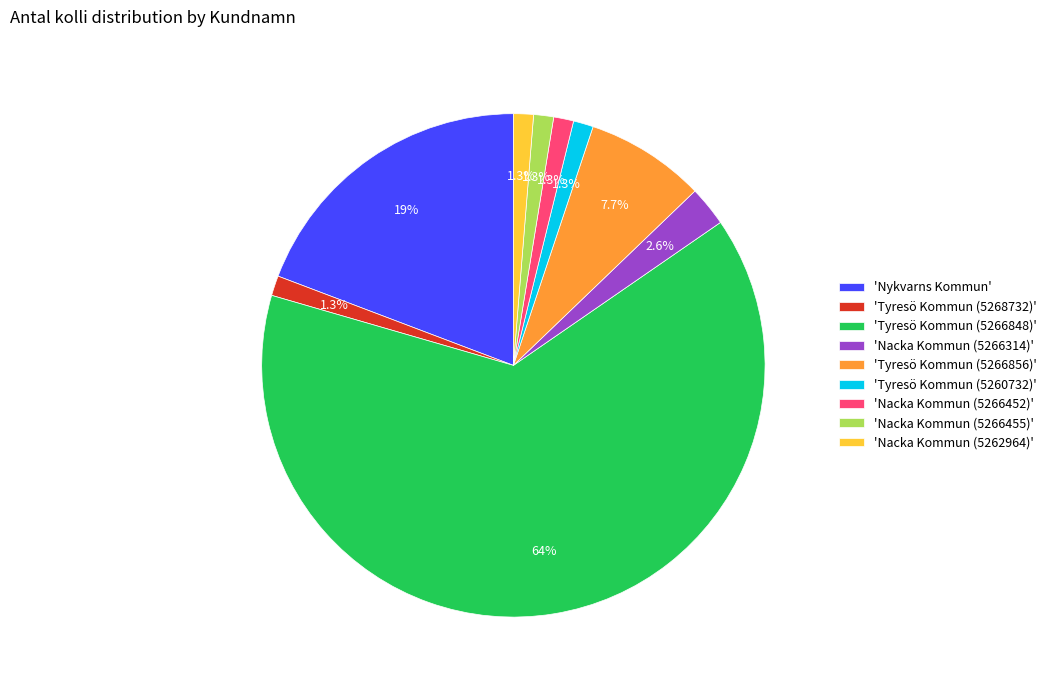

Which slice is the largest?

'Tyresö Kommun (5266848)'